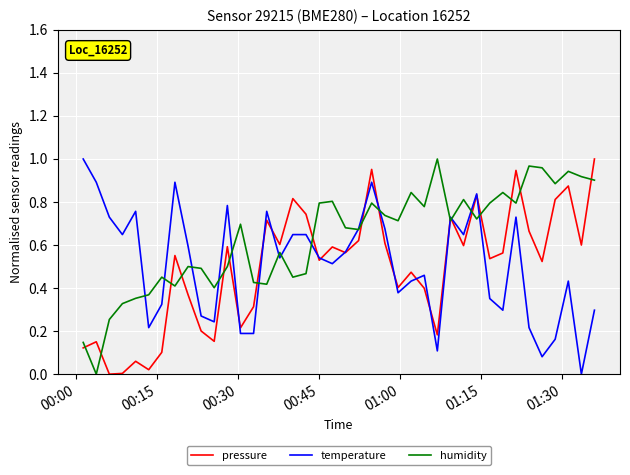

Which series has the largest total across all categories?

humidity